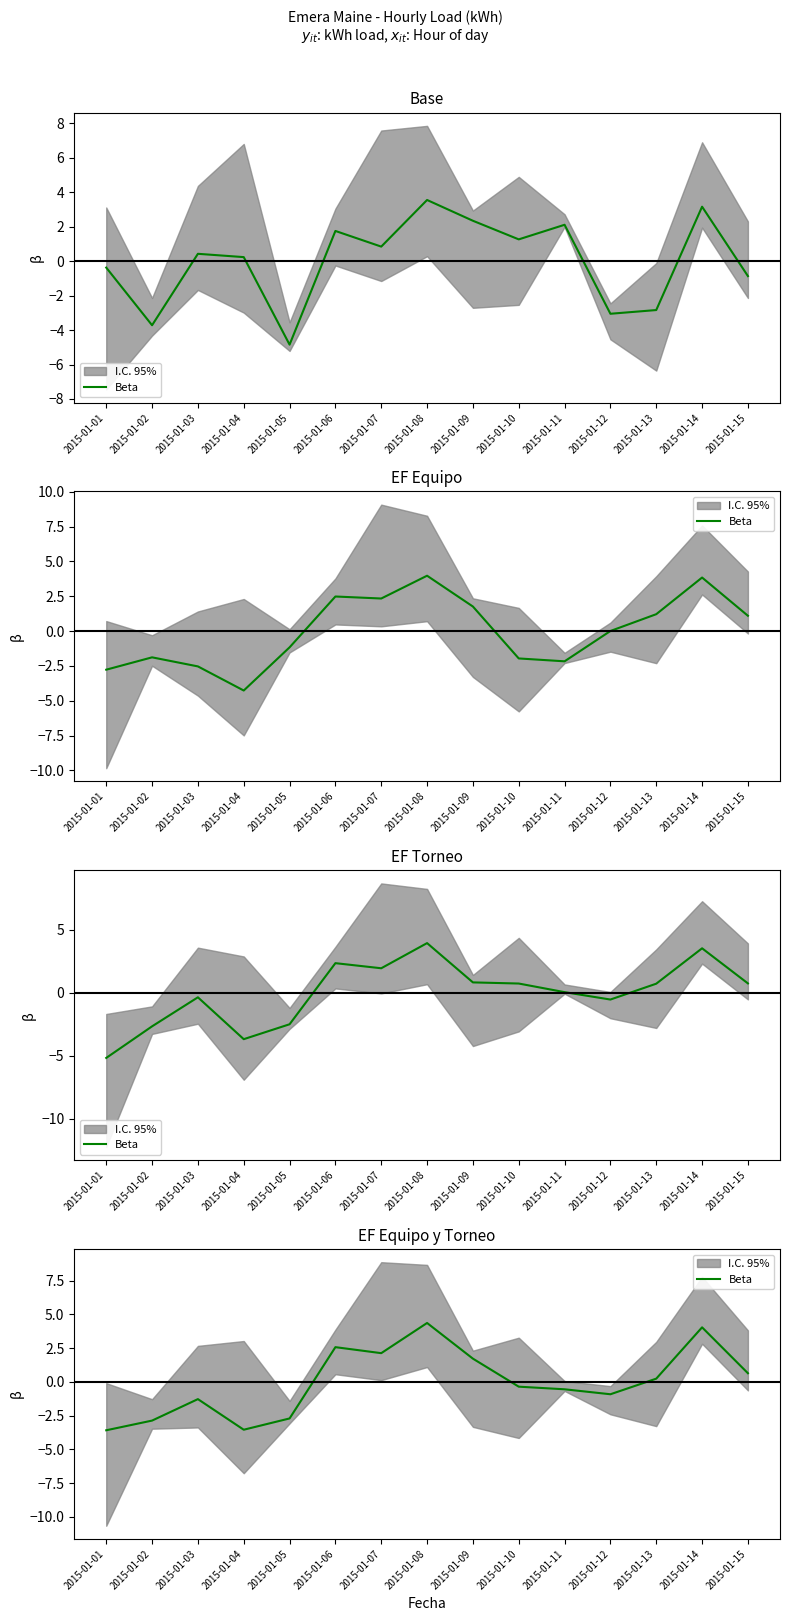

Reading right to left, what are all the values shown in this chart?

2015-01-15=0.6	2015-01-14=4.0	2015-01-13=0.2	2015-01-12=-0.9	2015-01-11=-0.5	2015-01-10=-0.3	2015-01-09=1.7	2015-01-08=4.4	2015-01-07=2.1	2015-01-06=2.6	2015-01-05=-2.7	2015-01-04=-3.5	2015-01-03=-1.3	2015-01-02=-2.9	2015-01-01=-3.6